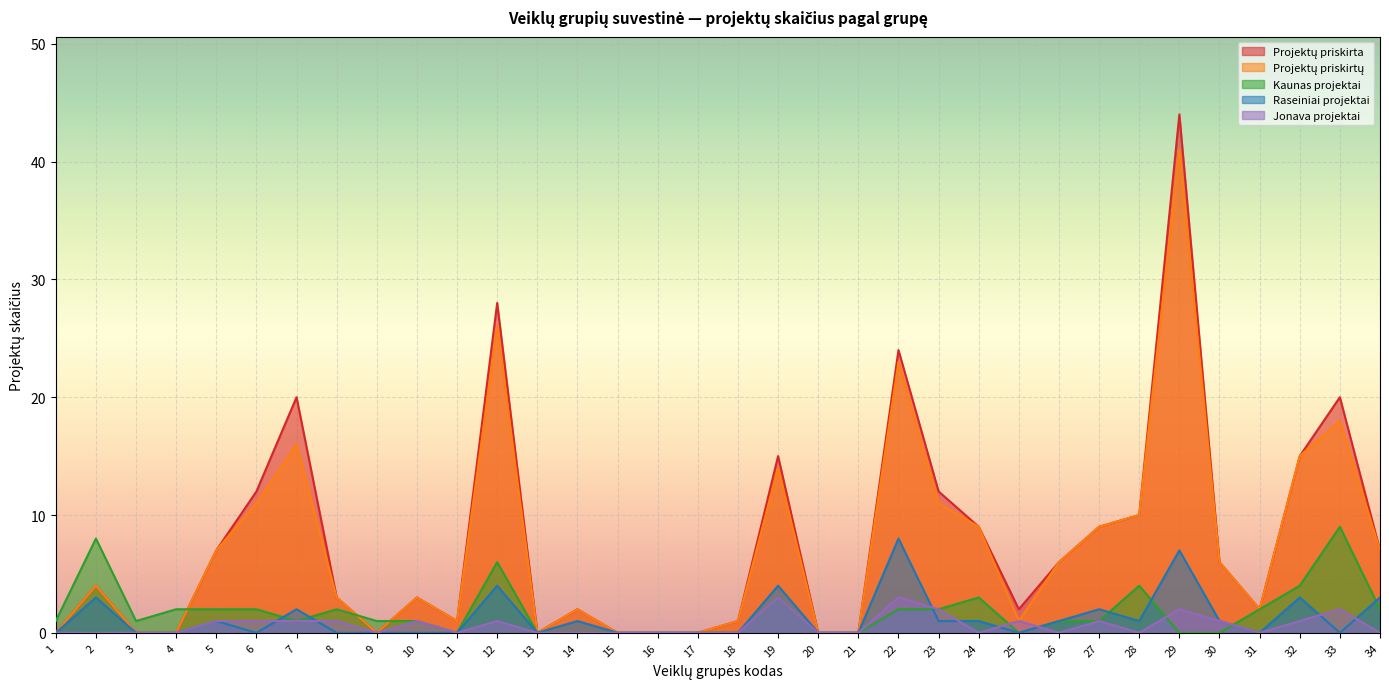

Which label corresponds to the largest value in the chart?

29